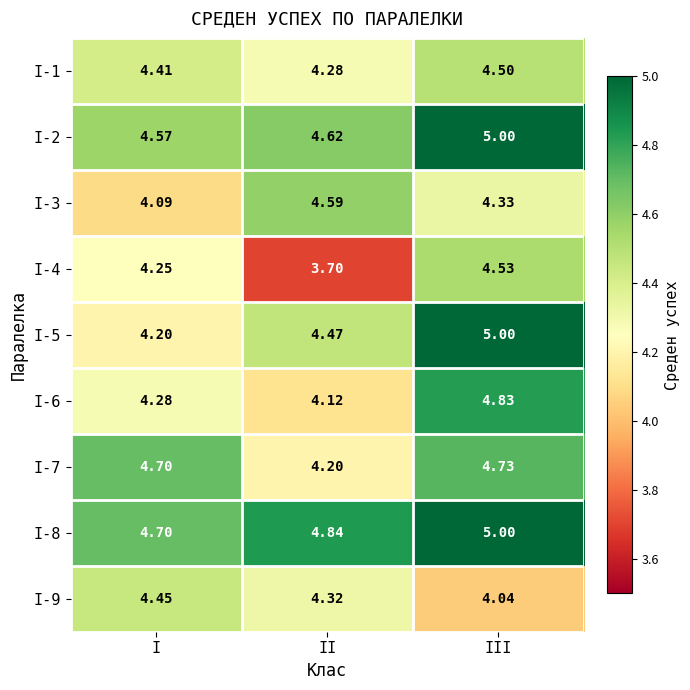

What is the spread (max minus min) of values at I?

0.6